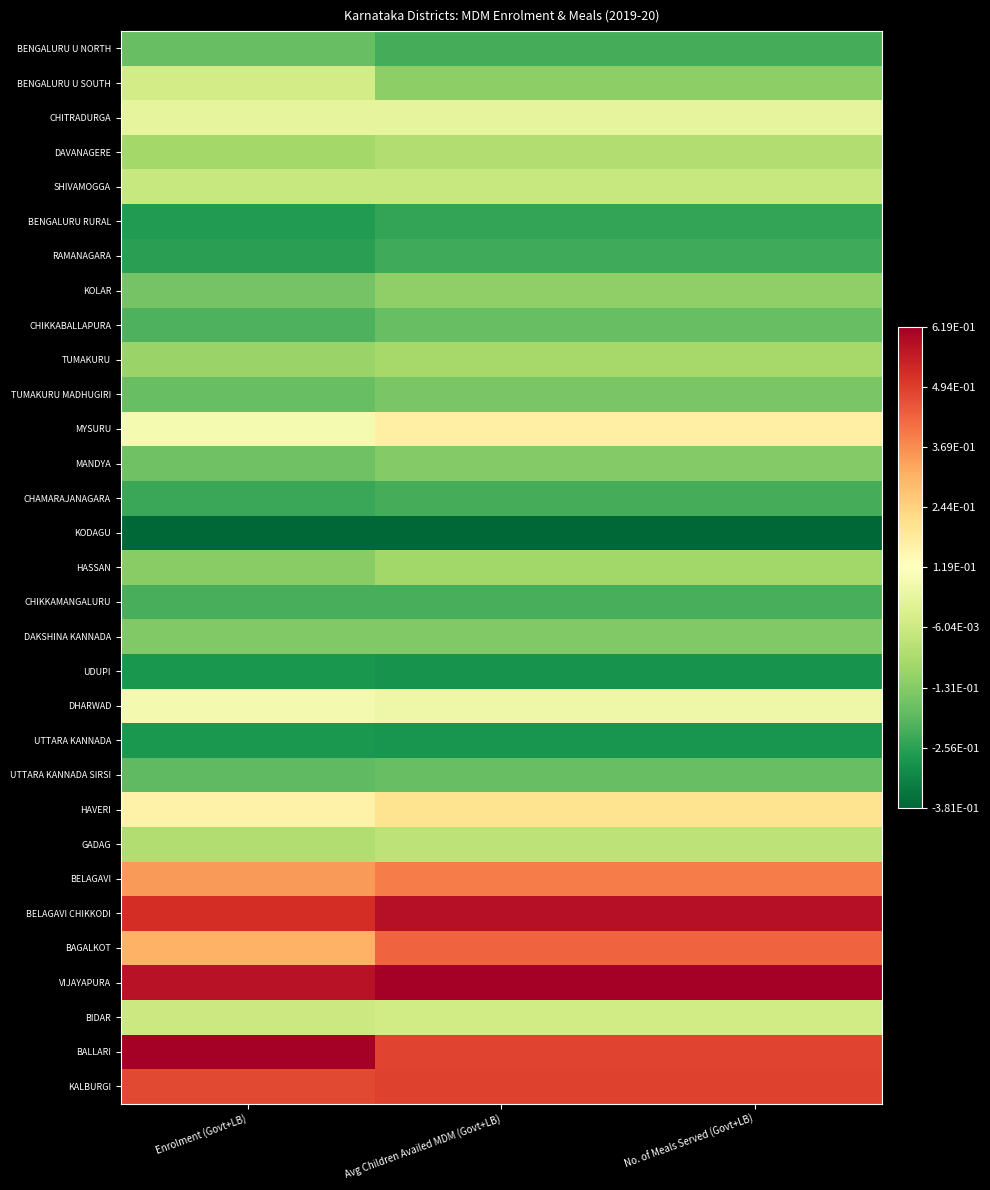

Reading right to left, what are all the values shown in this chart?

BENGALURU U NORTH: No. of Meals Served (Govt+LB)=-0.2	Avg Children Availed MDM (Govt+LB)=-0.2	Enrolment (Govt+LB)=-0.2
BENGALURU U SOUTH: No. of Meals Served (Govt+LB)=-0.1	Avg Children Availed MDM (Govt+LB)=-0.1	Enrolment (Govt+LB)=0.0
CHITRADURGA: No. of Meals Served (Govt+LB)=0.1	Avg Children Availed MDM (Govt+LB)=0.1	Enrolment (Govt+LB)=0.1
DAVANAGERE: No. of Meals Served (Govt+LB)=-0.1	Avg Children Availed MDM (Govt+LB)=-0.1	Enrolment (Govt+LB)=-0.1
SHIVAMOGGA: No. of Meals Served (Govt+LB)=-0.0	Avg Children Availed MDM (Govt+LB)=-0.0	Enrolment (Govt+LB)=-0.0
BENGALURU RURAL: No. of Meals Served (Govt+LB)=-0.2	Avg Children Availed MDM (Govt+LB)=-0.2	Enrolment (Govt+LB)=-0.3
RAMANAGARA: No. of Meals Served (Govt+LB)=-0.2	Avg Children Availed MDM (Govt+LB)=-0.2	Enrolment (Govt+LB)=-0.3
KOLAR: No. of Meals Served (Govt+LB)=-0.1	Avg Children Availed MDM (Govt+LB)=-0.1	Enrolment (Govt+LB)=-0.2
CHIKKABALLAPURA: No. of Meals Served (Govt+LB)=-0.2	Avg Children Availed MDM (Govt+LB)=-0.2	Enrolment (Govt+LB)=-0.2
TUMAKURU: No. of Meals Served (Govt+LB)=-0.1	Avg Children Availed MDM (Govt+LB)=-0.1	Enrolment (Govt+LB)=-0.1
TUMAKURU MADHUGIRI: No. of Meals Served (Govt+LB)=-0.1	Avg Children Availed MDM (Govt+LB)=-0.1	Enrolment (Govt+LB)=-0.2
MYSURU: No. of Meals Served (Govt+LB)=0.2	Avg Children Availed MDM (Govt+LB)=0.2	Enrolment (Govt+LB)=0.1
MANDYA: No. of Meals Served (Govt+LB)=-0.1	Avg Children Availed MDM (Govt+LB)=-0.1	Enrolment (Govt+LB)=-0.2
CHAMARAJANAGARA: No. of Meals Served (Govt+LB)=-0.2	Avg Children Availed MDM (Govt+LB)=-0.2	Enrolment (Govt+LB)=-0.2
KODAGU: No. of Meals Served (Govt+LB)=-0.4	Avg Children Availed MDM (Govt+LB)=-0.4	Enrolment (Govt+LB)=-0.4
HASSAN: No. of Meals Served (Govt+LB)=-0.1	Avg Children Availed MDM (Govt+LB)=-0.1	Enrolment (Govt+LB)=-0.1
CHIKKAMANGALURU: No. of Meals Served (Govt+LB)=-0.2	Avg Children Availed MDM (Govt+LB)=-0.2	Enrolment (Govt+LB)=-0.2
DAKSHINA KANNADA: No. of Meals Served (Govt+LB)=-0.1	Avg Children Availed MDM (Govt+LB)=-0.1	Enrolment (Govt+LB)=-0.1
UDUPI: No. of Meals Served (Govt+LB)=-0.3	Avg Children Availed MDM (Govt+LB)=-0.3	Enrolment (Govt+LB)=-0.3
DHARWAD: No. of Meals Served (Govt+LB)=0.1	Avg Children Availed MDM (Govt+LB)=0.1	Enrolment (Govt+LB)=0.1
UTTARA KANNADA: No. of Meals Served (Govt+LB)=-0.3	Avg Children Availed MDM (Govt+LB)=-0.3	Enrolment (Govt+LB)=-0.3
UTTARA KANNADA SIRSI: No. of Meals Served (Govt+LB)=-0.2	Avg Children Availed MDM (Govt+LB)=-0.2	Enrolment (Govt+LB)=-0.2
HAVERI: No. of Meals Served (Govt+LB)=0.2	Avg Children Availed MDM (Govt+LB)=0.2	Enrolment (Govt+LB)=0.2
GADAG: No. of Meals Served (Govt+LB)=-0.0	Avg Children Availed MDM (Govt+LB)=-0.0	Enrolment (Govt+LB)=-0.1
BELAGAVI: No. of Meals Served (Govt+LB)=0.4	Avg Children Availed MDM (Govt+LB)=0.4	Enrolment (Govt+LB)=0.3
BELAGAVI CHIKKODI: No. of Meals Served (Govt+LB)=0.6	Avg Children Availed MDM (Govt+LB)=0.6	Enrolment (Govt+LB)=0.5
BAGALKOT: No. of Meals Served (Govt+LB)=0.4	Avg Children Availed MDM (Govt+LB)=0.4	Enrolment (Govt+LB)=0.3
VIJAYAPURA: No. of Meals Served (Govt+LB)=0.6	Avg Children Availed MDM (Govt+LB)=0.6	Enrolment (Govt+LB)=0.6
BIDAR: No. of Meals Served (Govt+LB)=0.0	Avg Children Availed MDM (Govt+LB)=0.0	Enrolment (Govt+LB)=-0.0
BALLARI: No. of Meals Served (Govt+LB)=0.5	Avg Children Availed MDM (Govt+LB)=0.5	Enrolment (Govt+LB)=0.6
KALBURGI: No. of Meals Served (Govt+LB)=0.5	Avg Children Availed MDM (Govt+LB)=0.5	Enrolment (Govt+LB)=0.5